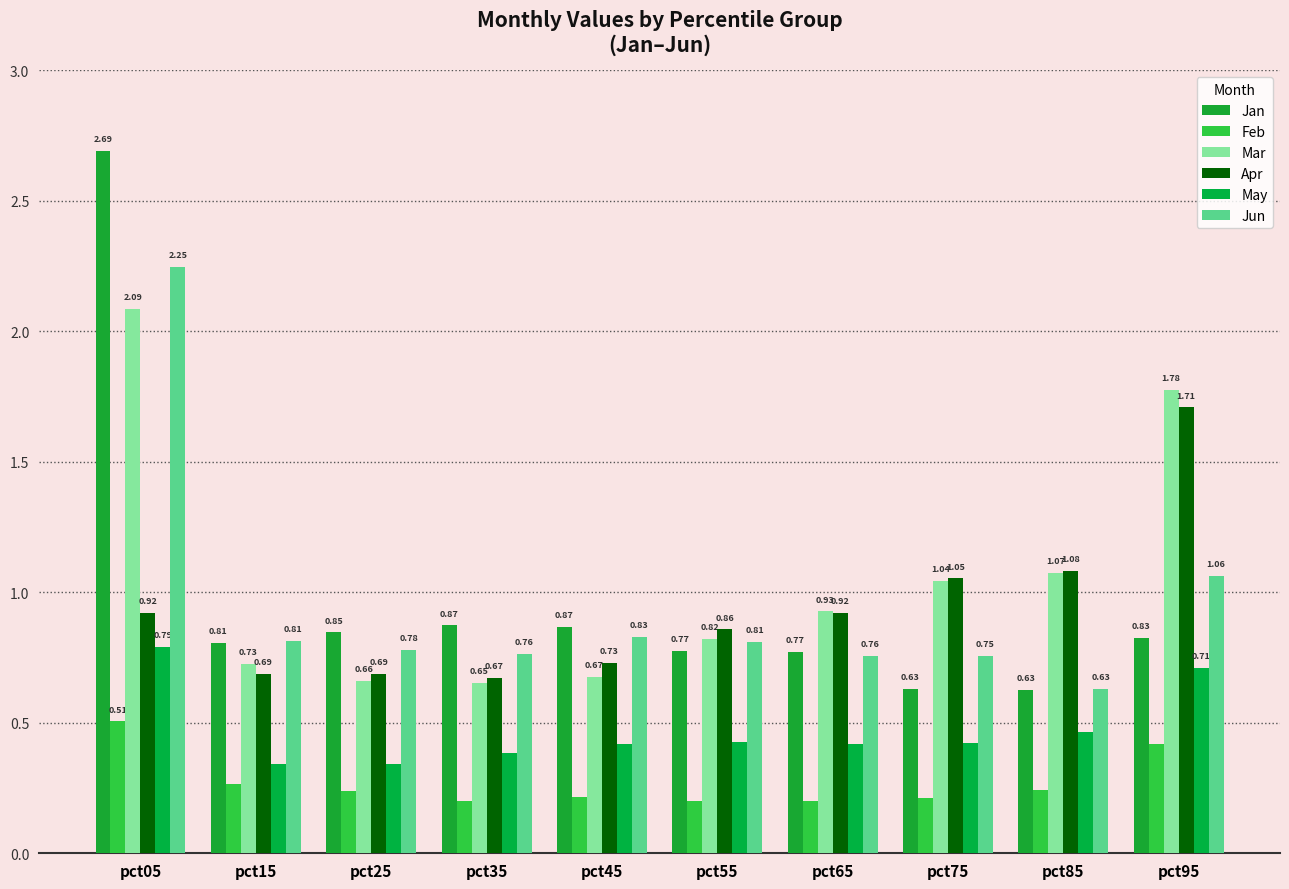

List the series in order of their peak value, highest first.

Jan, Jun, Mar, Apr, May, Feb